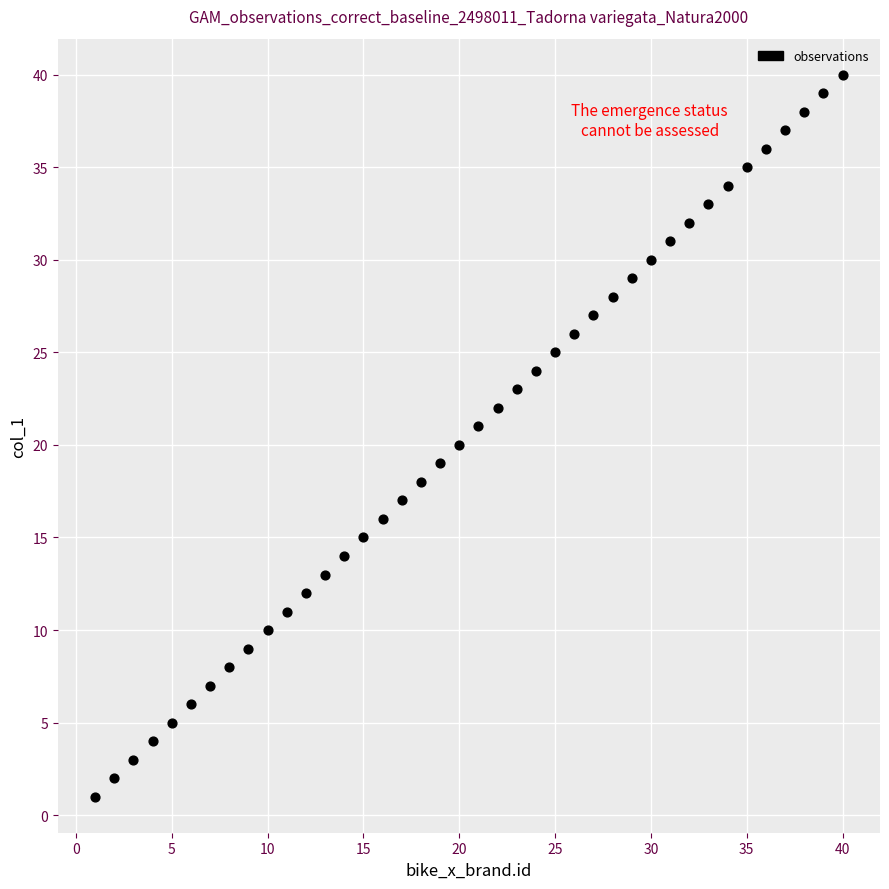

What is the range of X values (max minus min)?

39